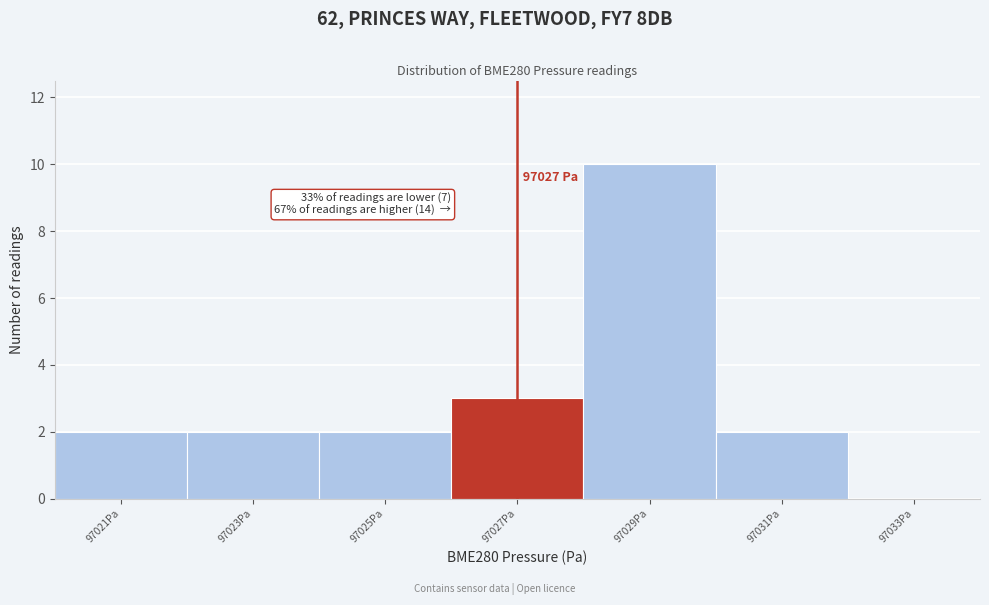

Which range on the x-axis has the tallest bar?

97028 to 97030